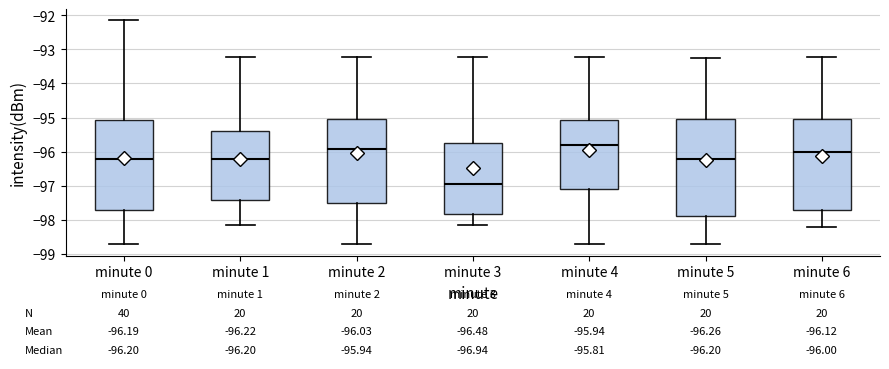

Which box's median line is the lowest?

minute 3